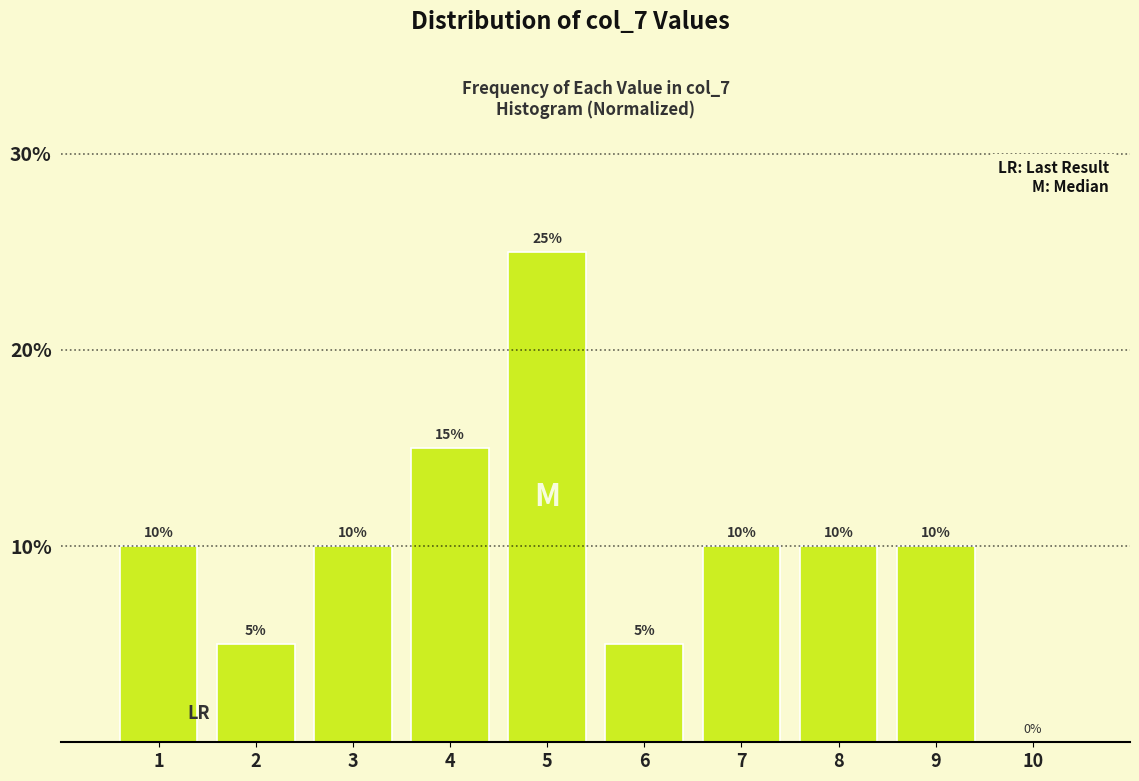

Reading left to right, transcribe this chart: for each bar, give the range it covers on the x-axis and its height.

0.5 to 1.5: 10
1.5 to 2.5: 5
2.5 to 3.5: 10
3.5 to 4.5: 15
4.5 to 5.5: 25
5.5 to 6.5: 5
6.5 to 7.5: 10
7.5 to 8.5: 10
8.5 to 9.5: 10
9.5 to 10.5: 0